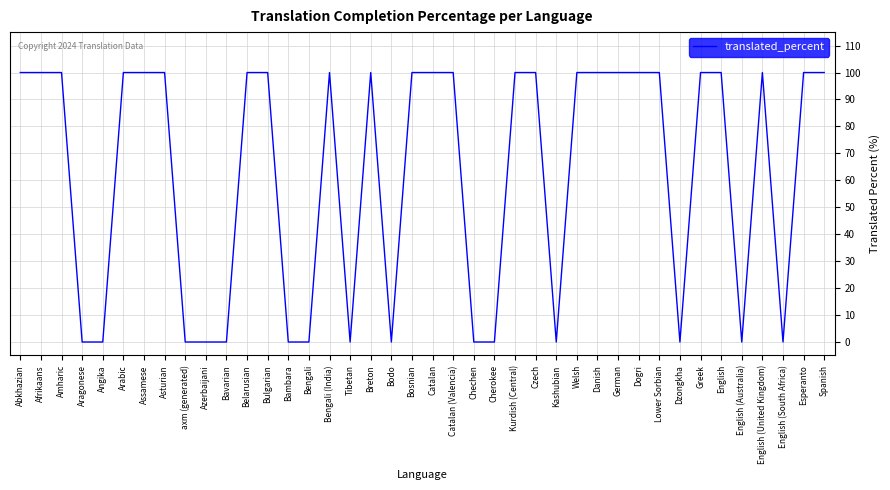

What is the difference between the maximum and second lowest values?

100